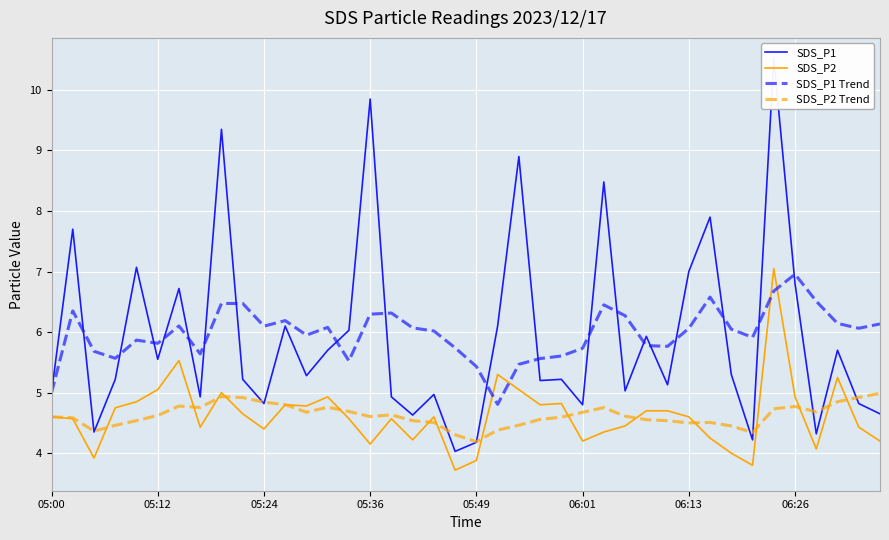

The SDS_P1 Trend series shows 5.8 at 28. True or false?

True